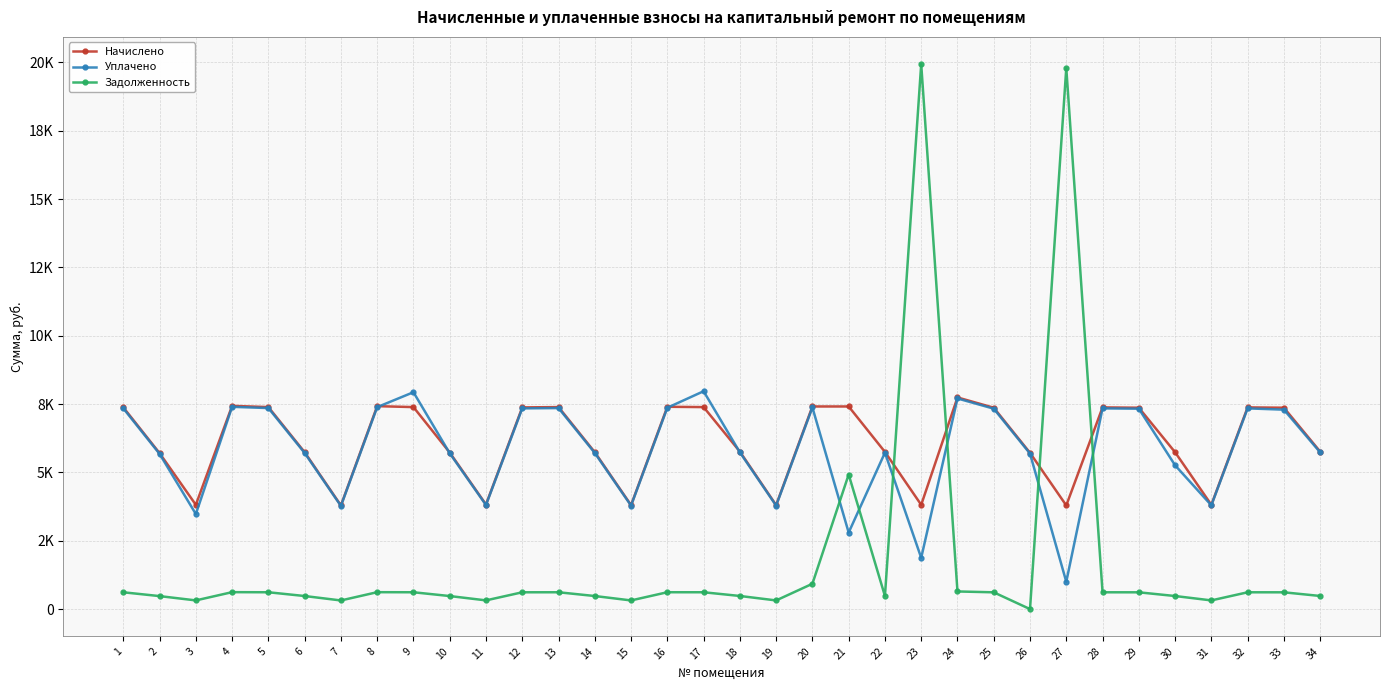

Does the chart have visible grid lines?

Yes